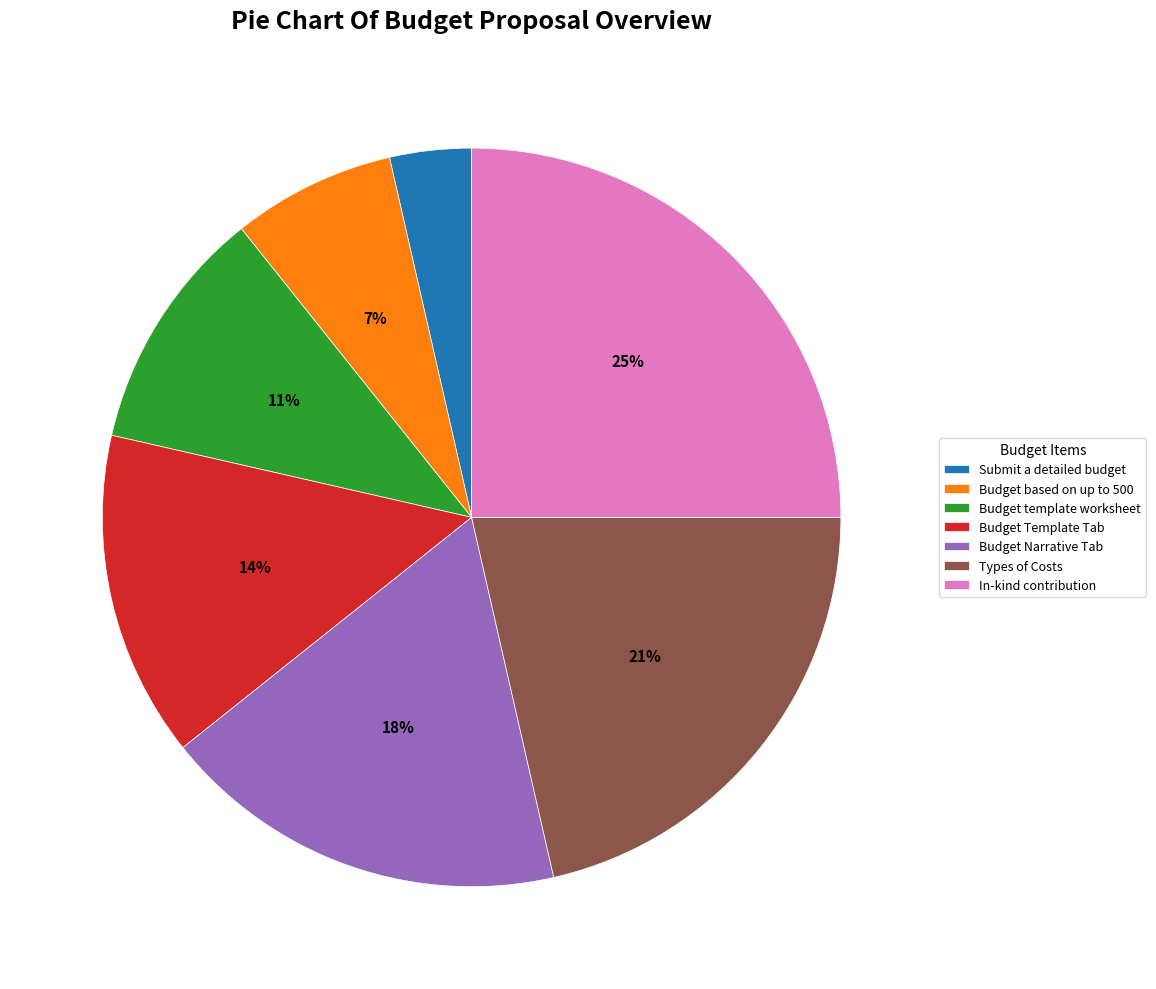

Combined, do Budget Narrative Tab and In-kind contribution account for over 50%?

No